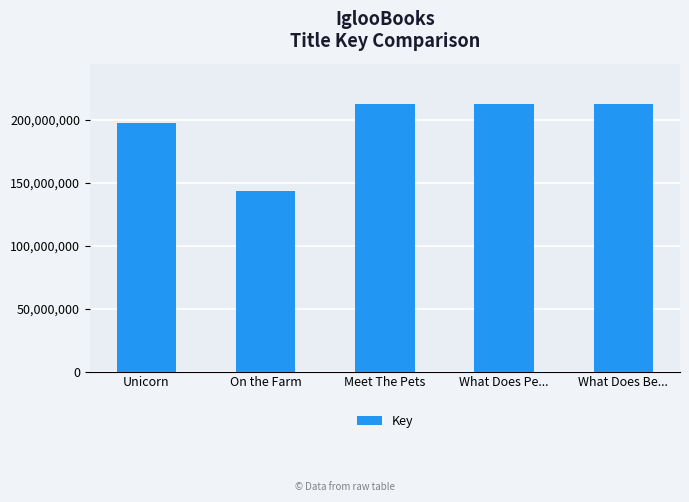

What is the value of the 4th bar from the left?

212645562